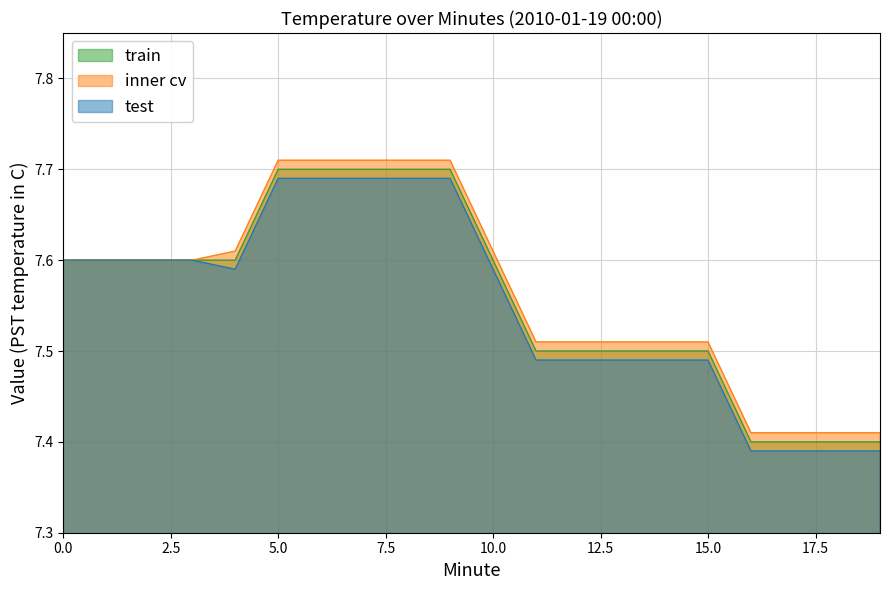

Which category has the lowest value in the train series?

16